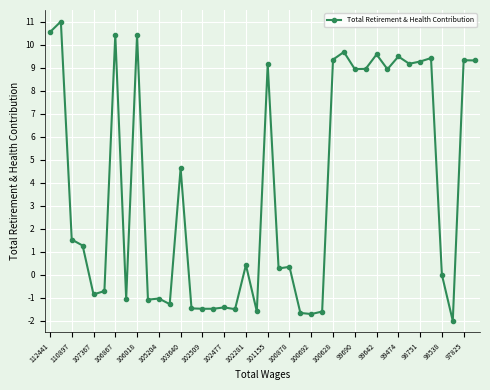

Is this an area chart (filled region under the line)?

No